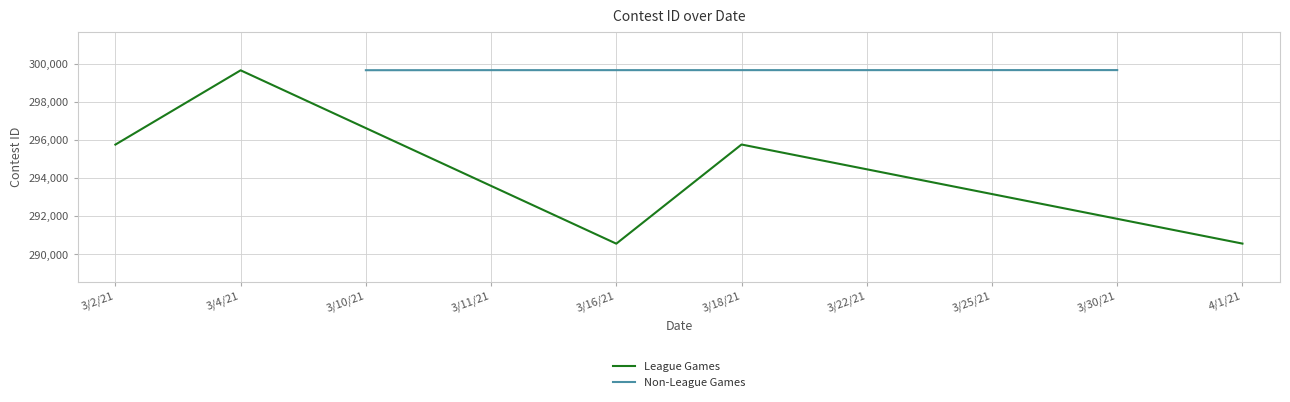

How many lines are shown in the chart?

2